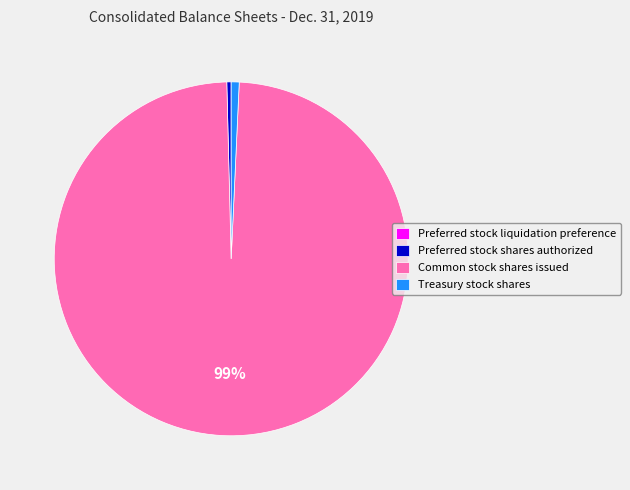

Is it true that Preferred stock shares authorized is 7% of the pie?

False